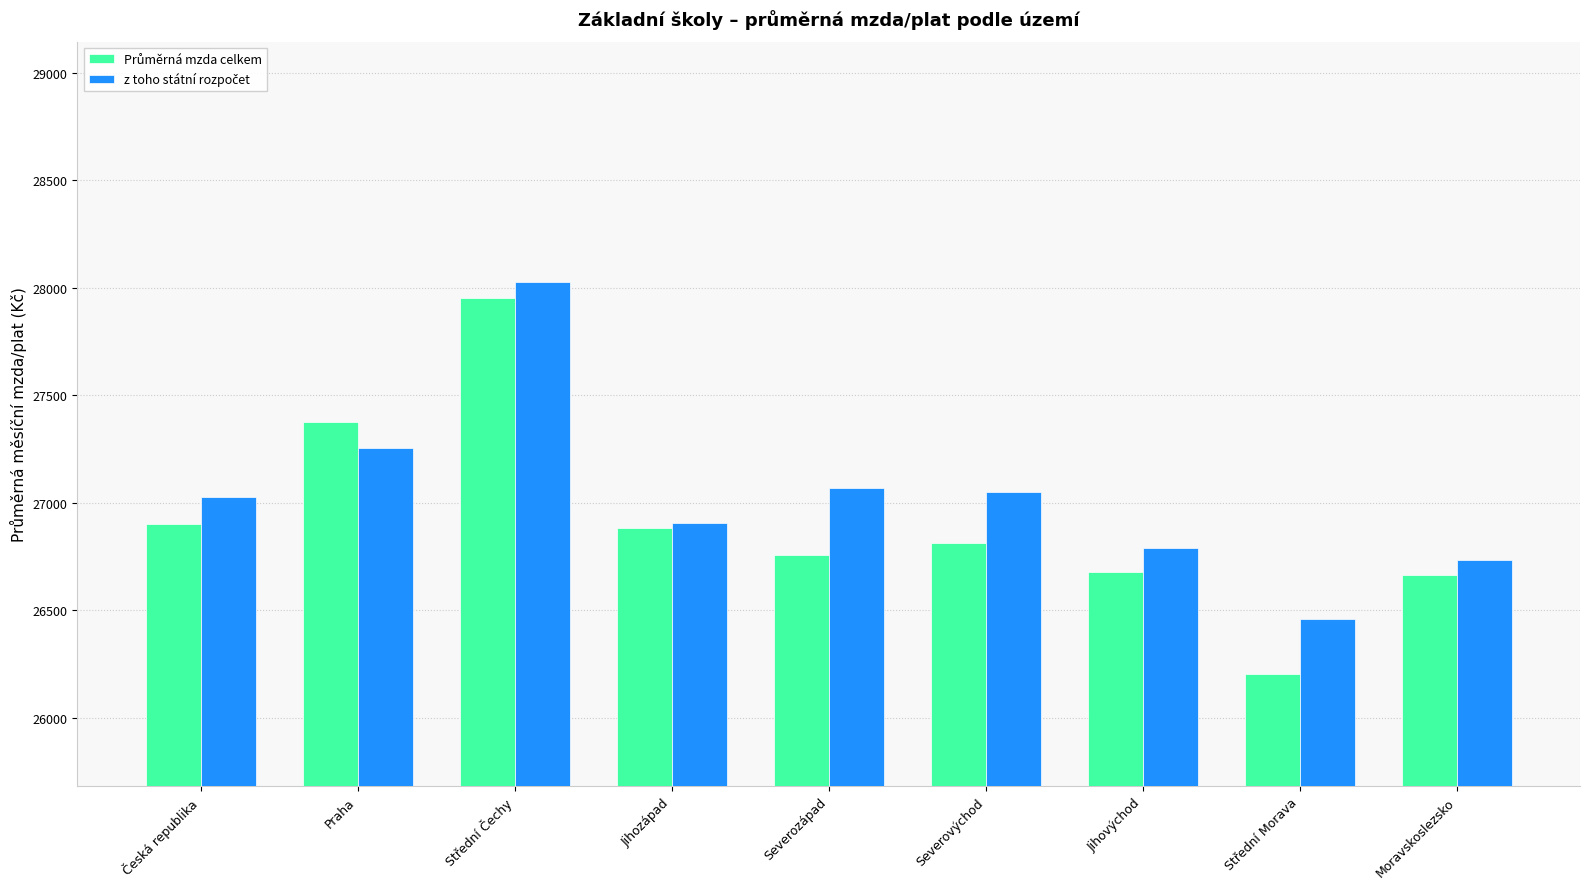

At which category is the sum across all series the highest?

Střední Čechy